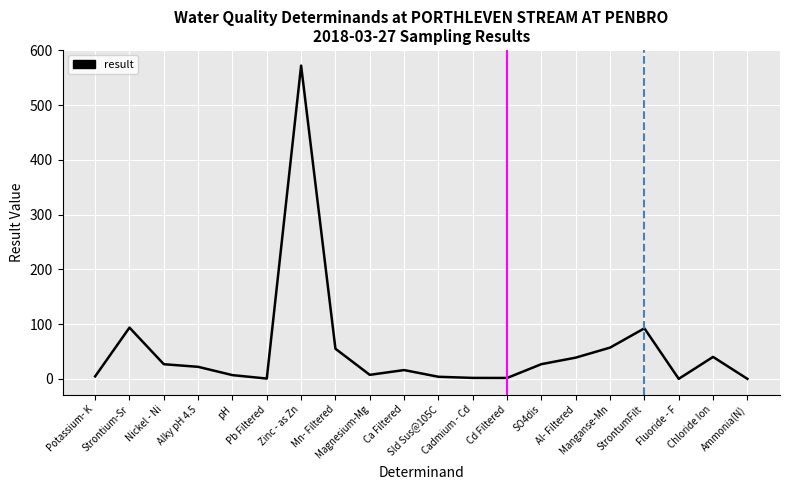

What is the difference between the maximum and minimum values?

571.9